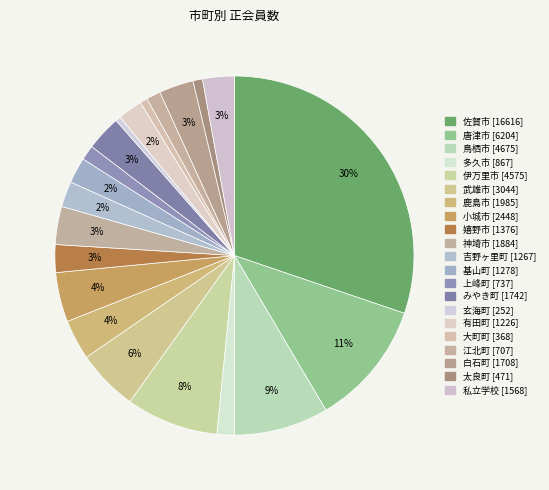

Does 武雄市 represent more than half of the total?

No